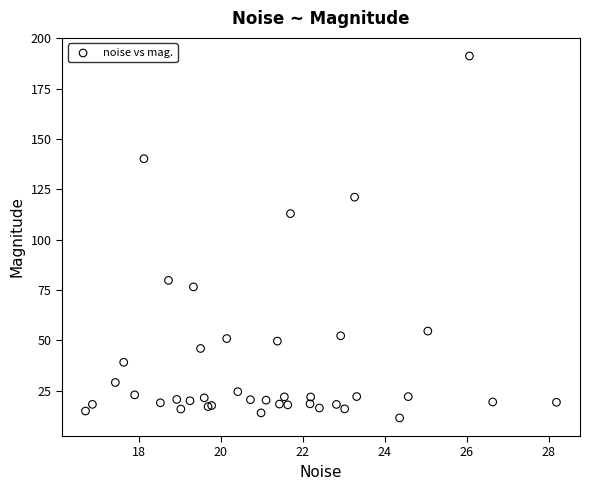

What Y value in the scatter plot is closest to 101?

112.9